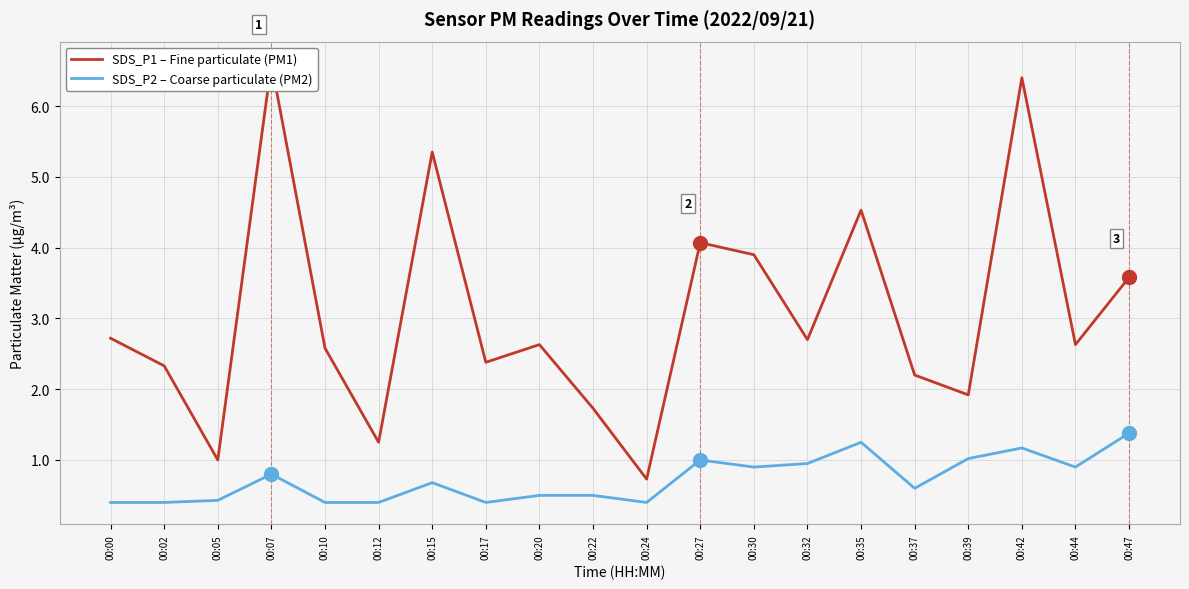

Does the chart display data point markers on the line(s)?

No